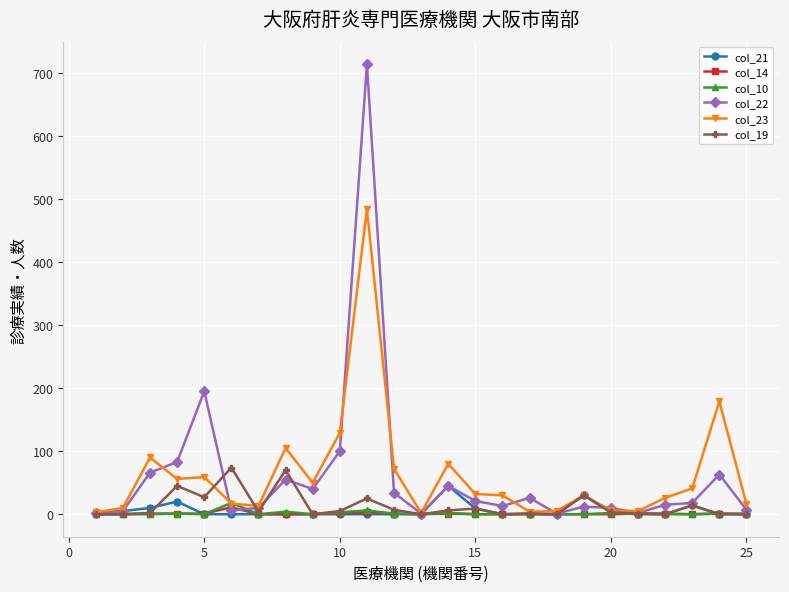

True or false: col_23 has more than 2 interior local peaks.

True